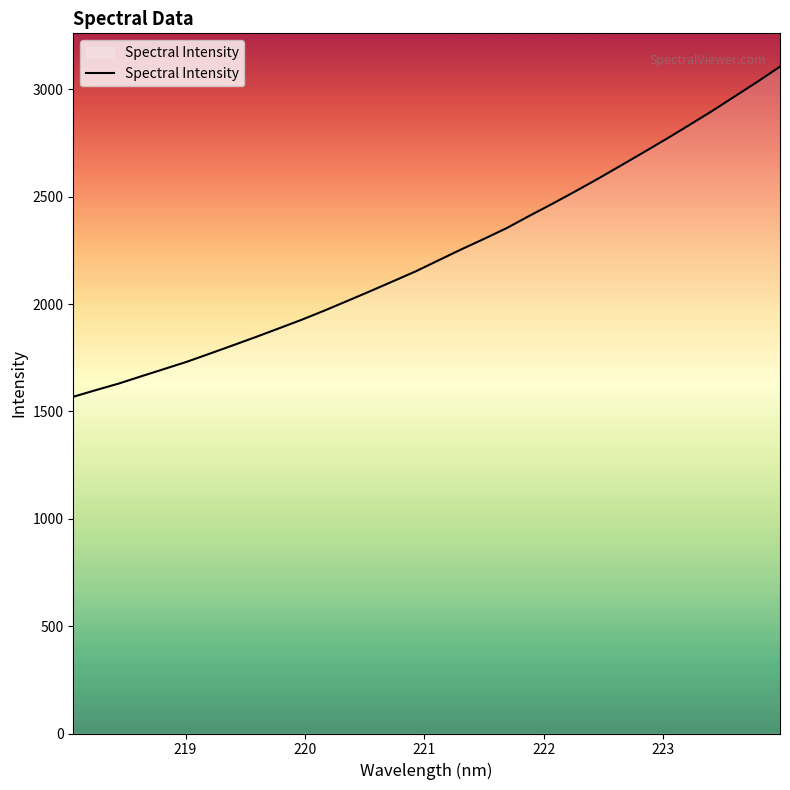

What is the greatest value displayed?

3105.2